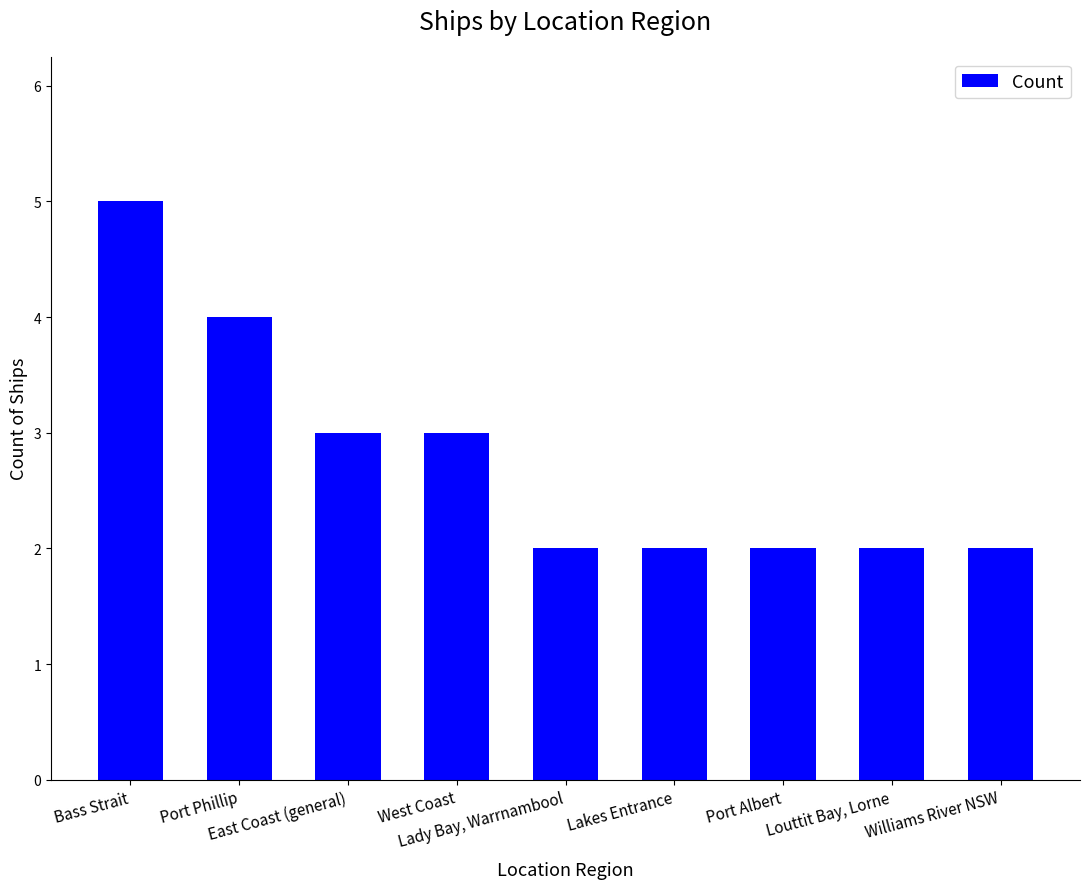

Approximately how many times larger is the value at Louttit Bay, Lorne compared to Port Albert?

1.0